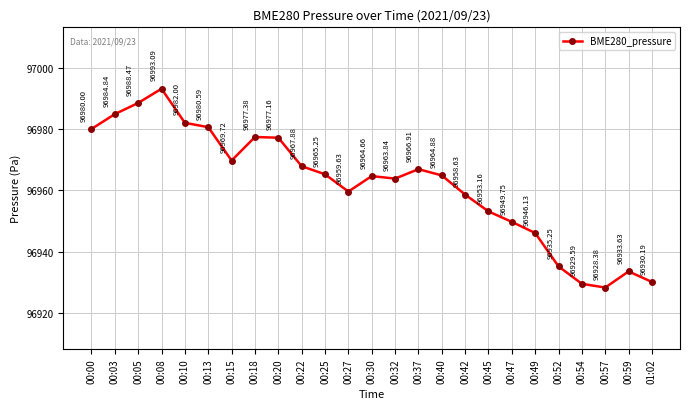

What is the change in value from 00:20 to 00:32?

-13.3